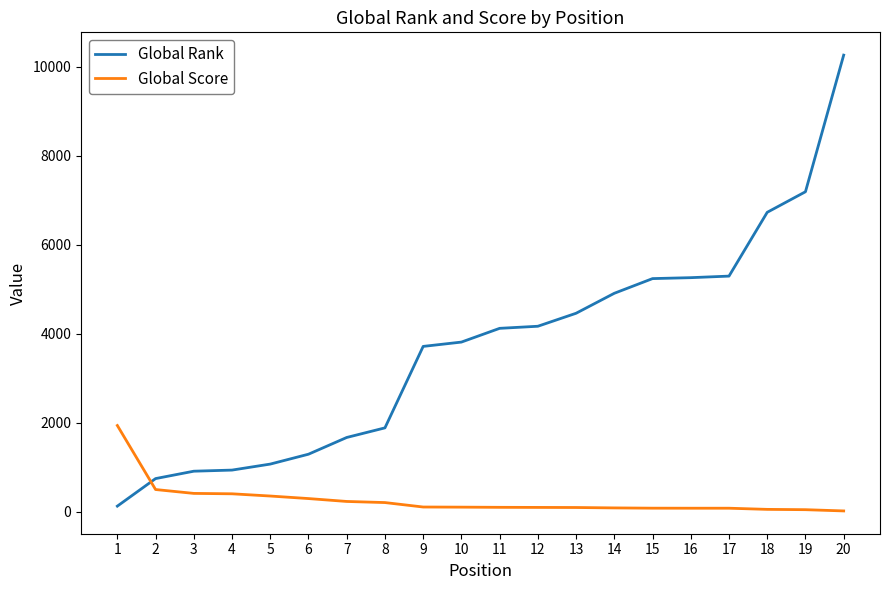

Which series has the largest total across all categories?

Global Rank